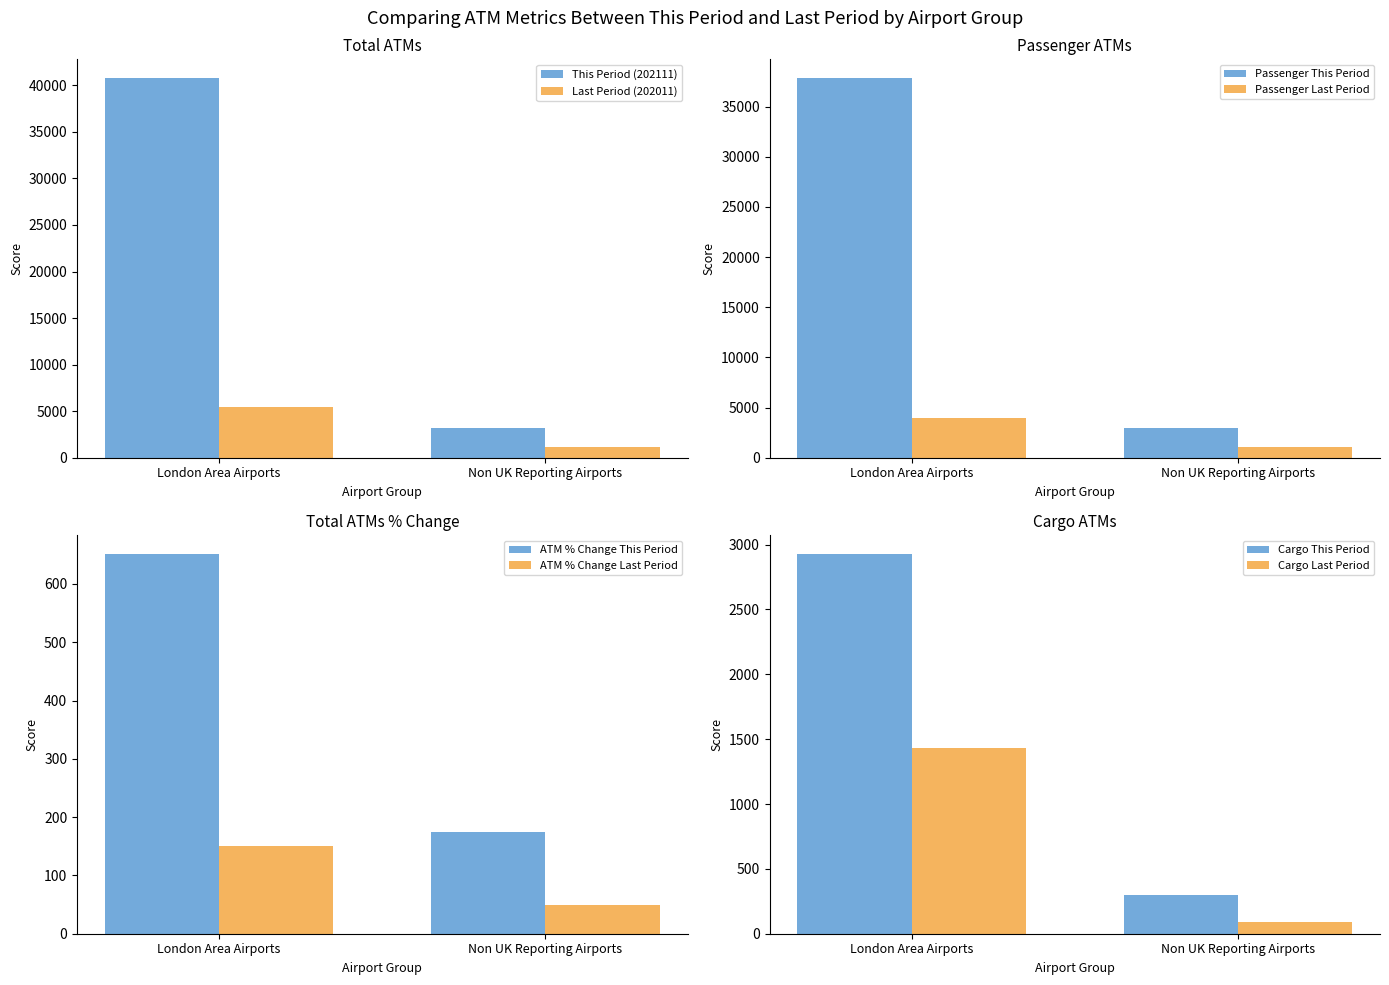

How many bars are there in each group?

2